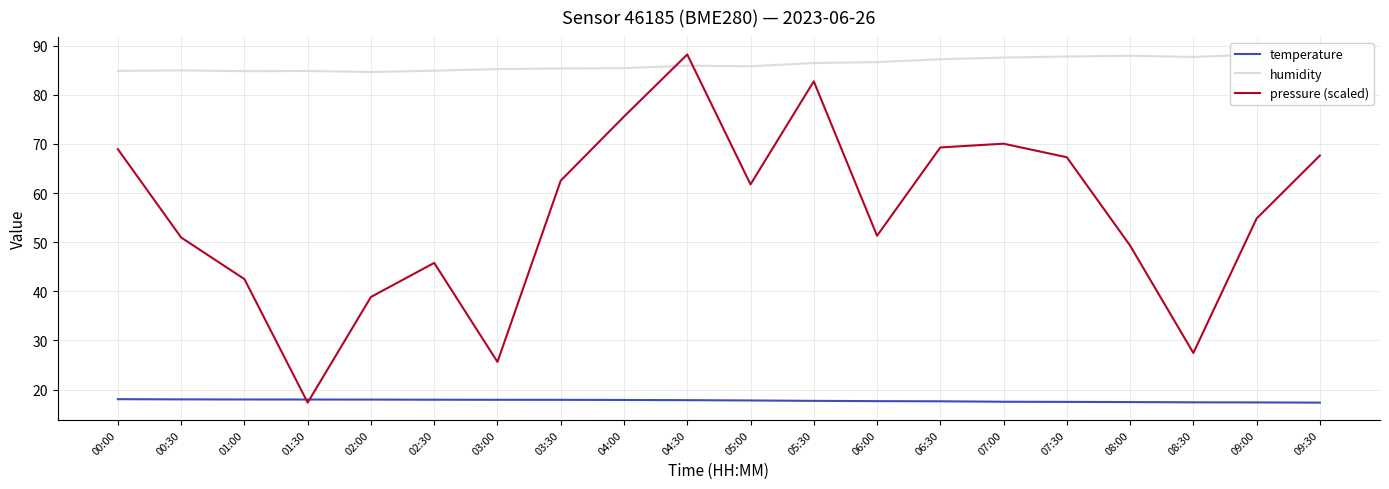

How many interior local valleys does the humidity series have?

4